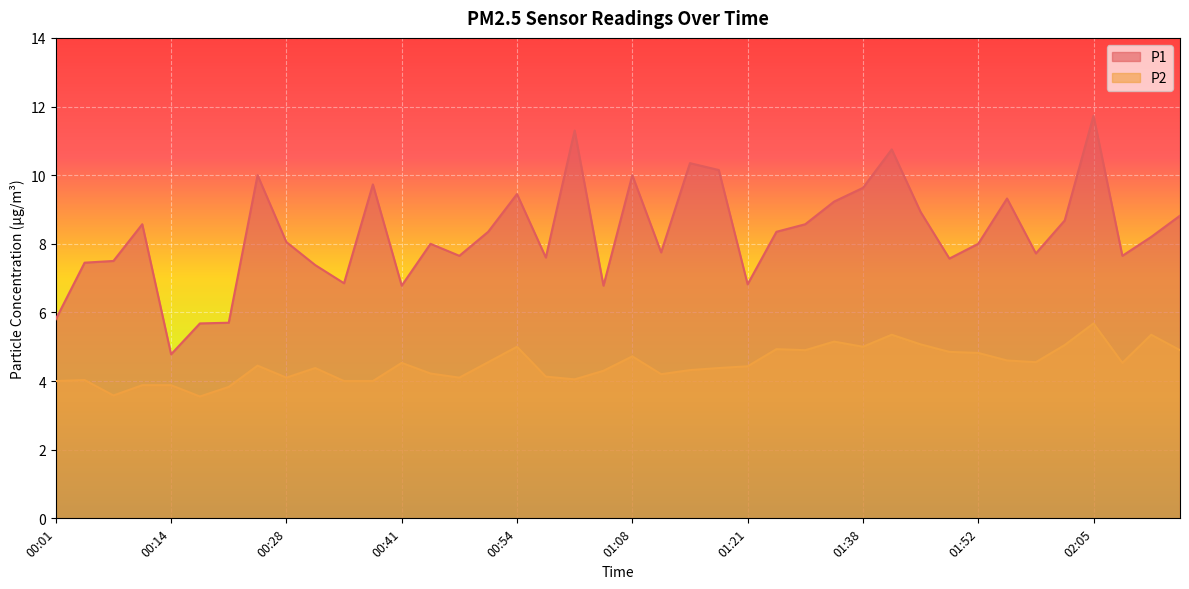

Which series has the widest spread of values?

P1